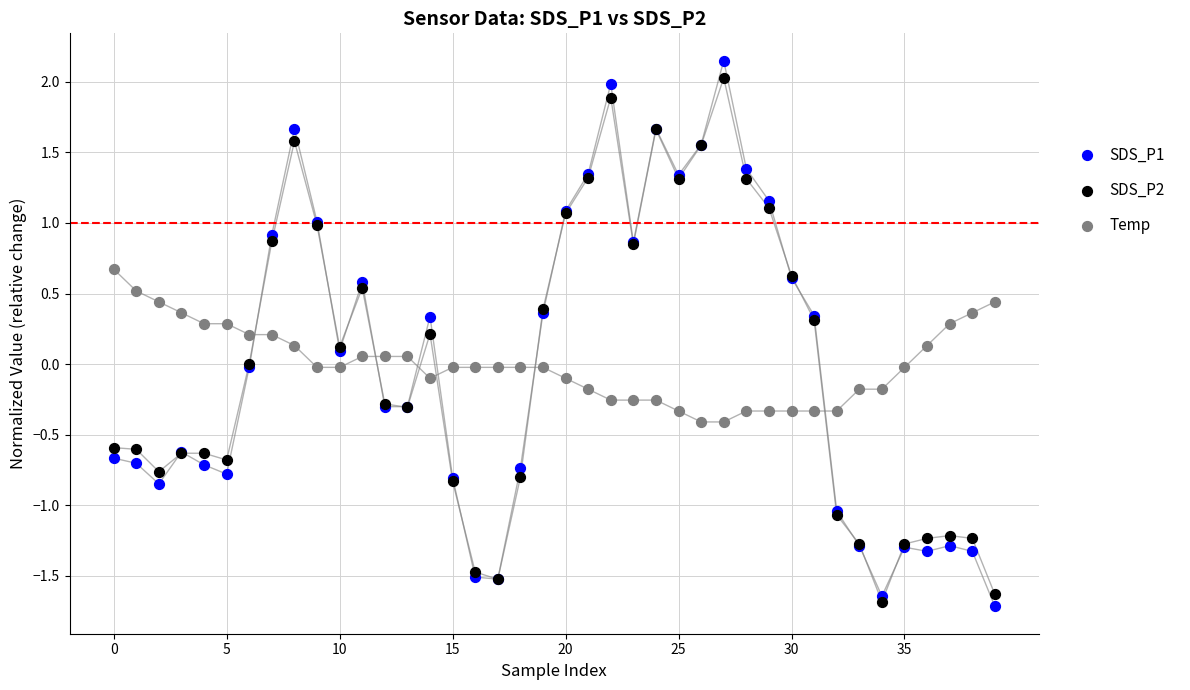

What are all the series names shown in the legend?

SDS_P1, SDS_P2, Temp